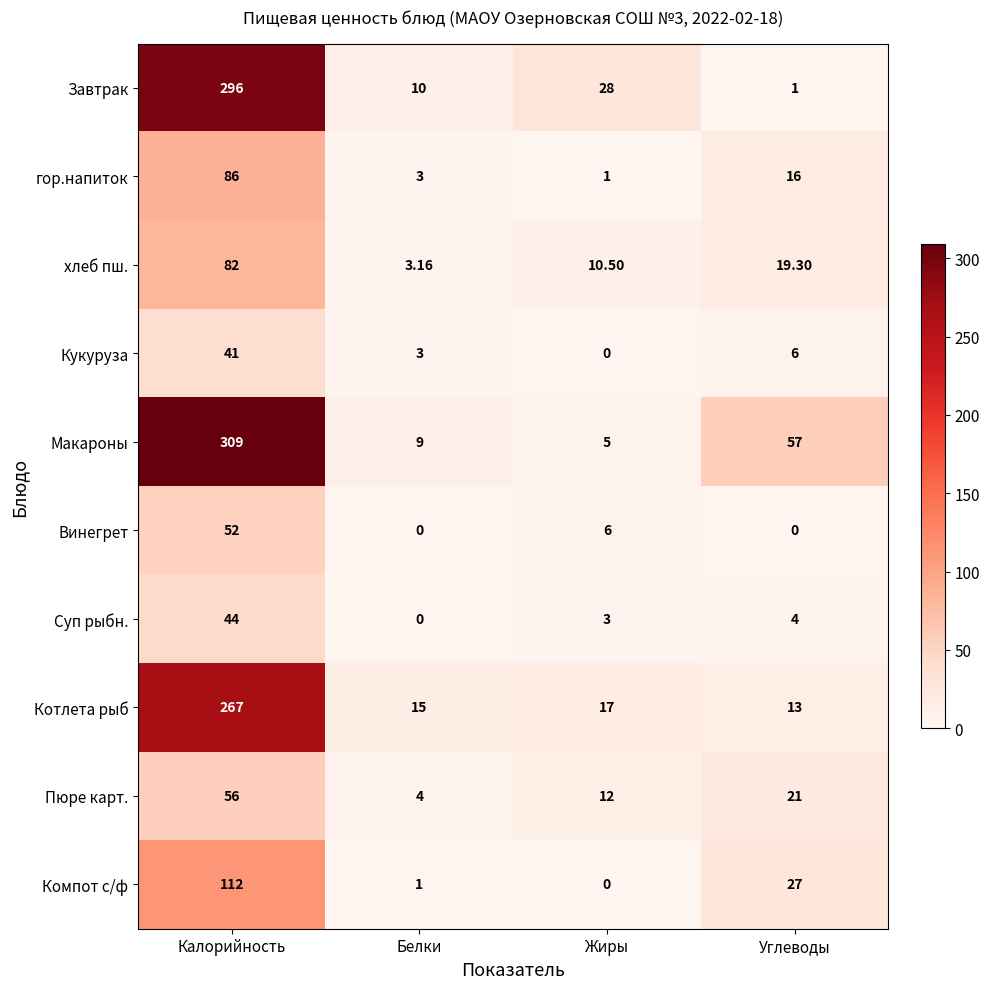

At which label does Котлета рыб reach its minimum?

Углеводы